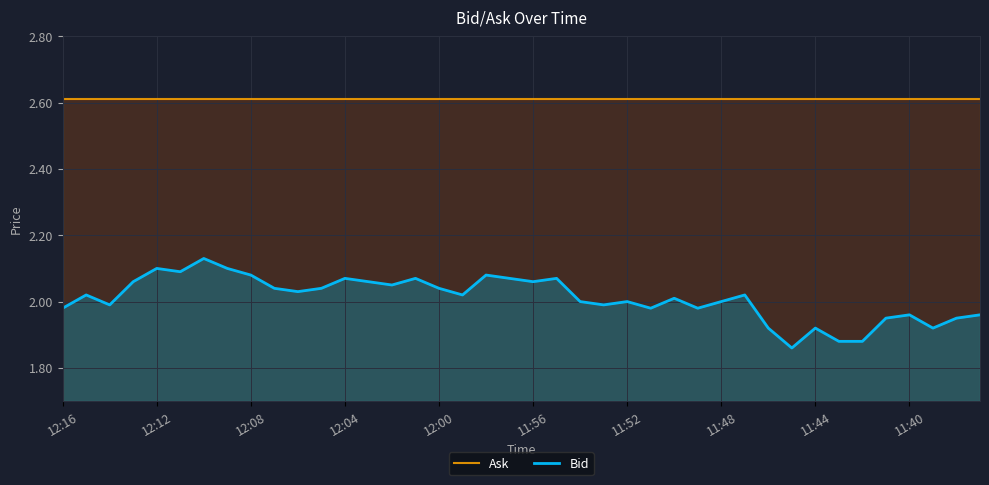

True or false: Ask has a value of 2.6 at 35.

True